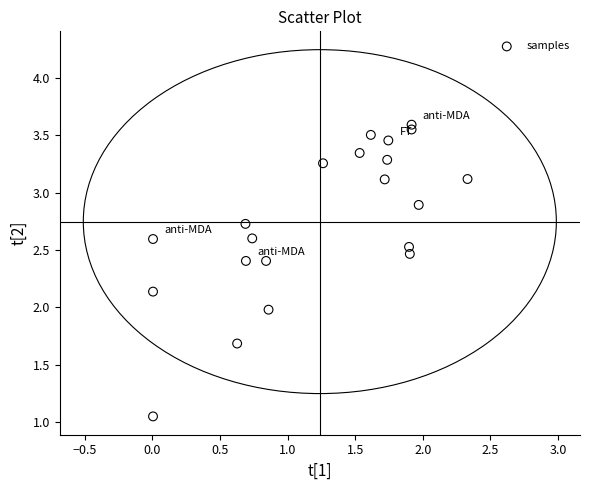

What is the range of X values (max minus min)?

2.3